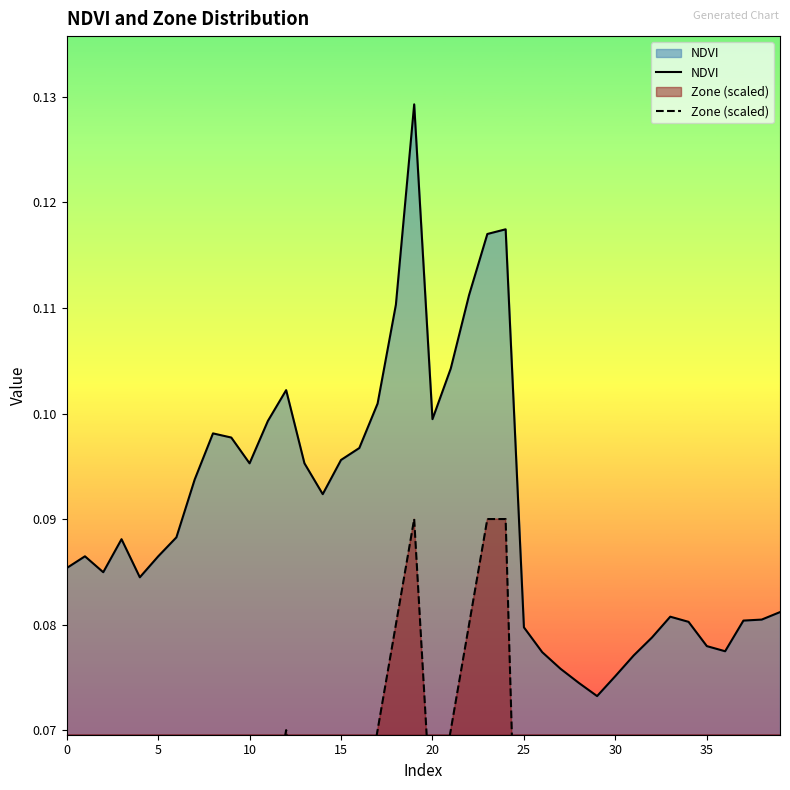

True or false: NDVI has a value of 0.1 at 30.

True